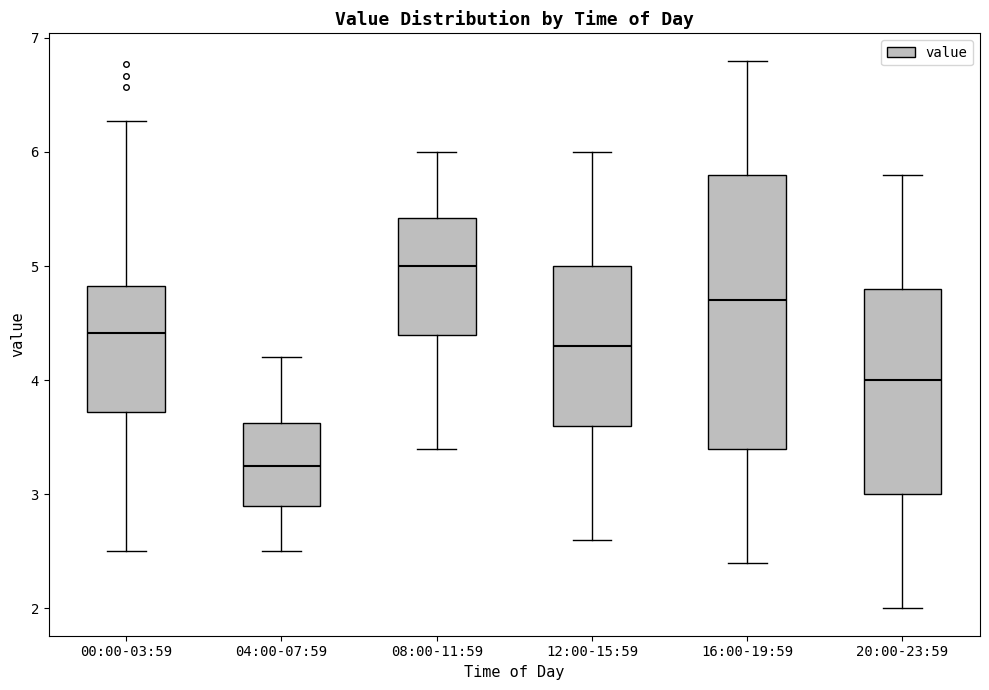

Which box's median line is the highest?

08:00-11:59